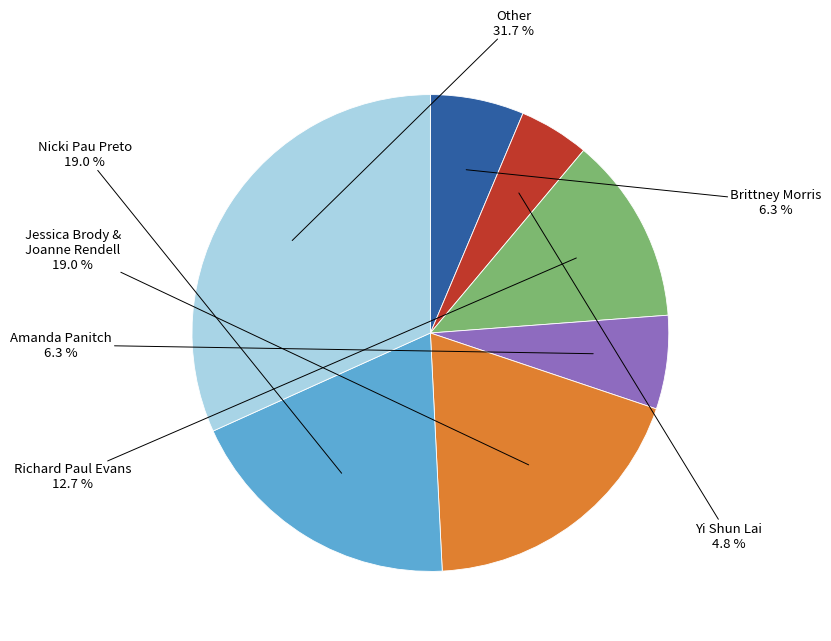

Is there a majority slice in this chart?

No